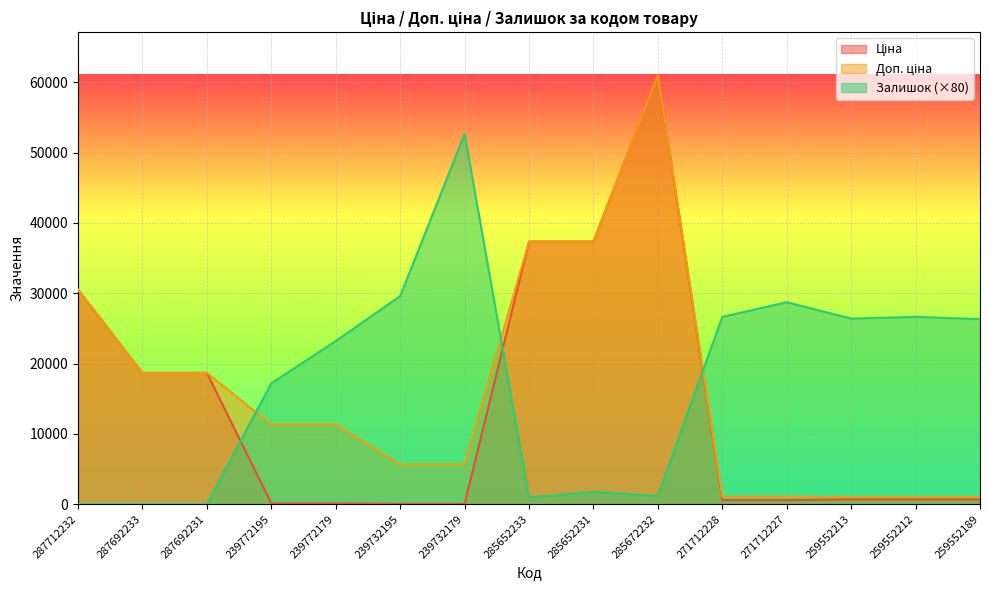

Is it true that Доп. ціна equals 1074.5 at 271712228?

True